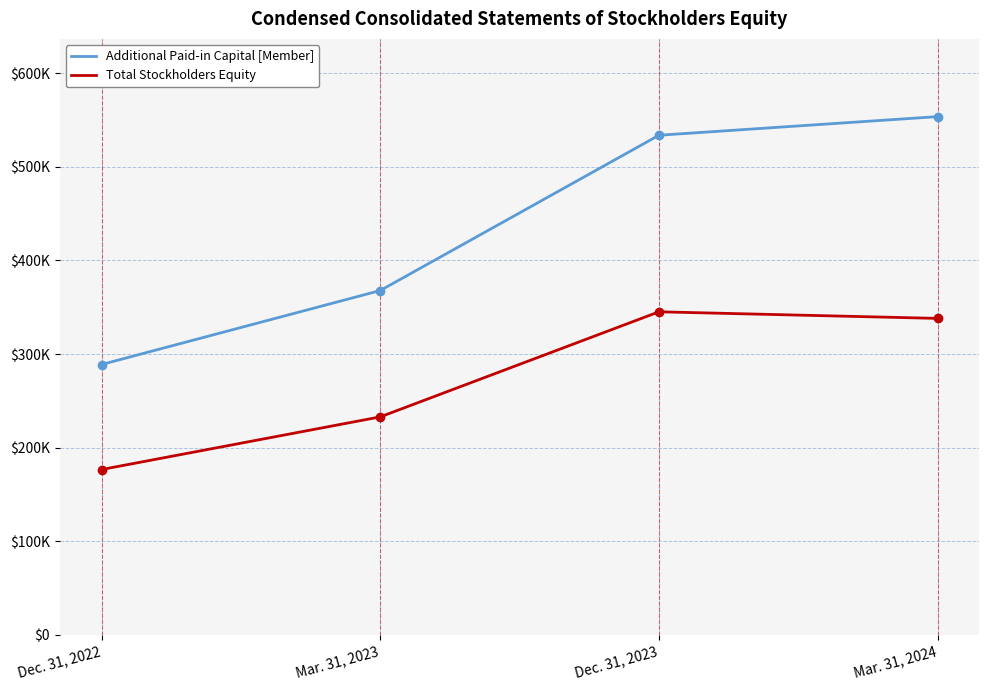

What is the value of the Additional Paid-in Capital [Member] point at the 4th from the left?

553663